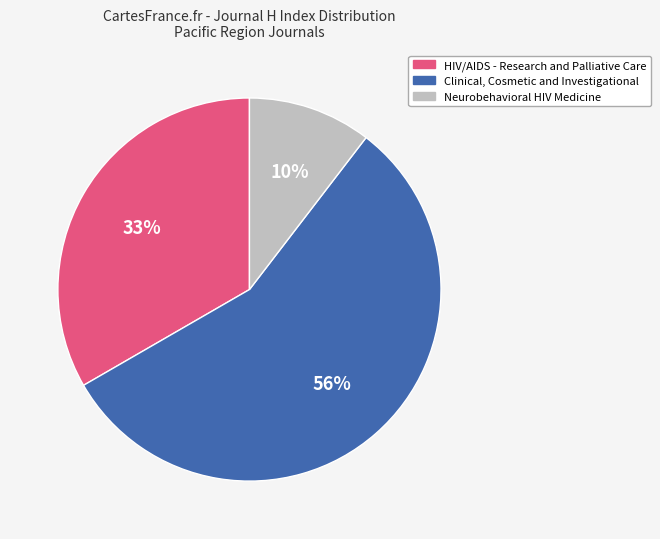

How many segments does this pie chart have?

3